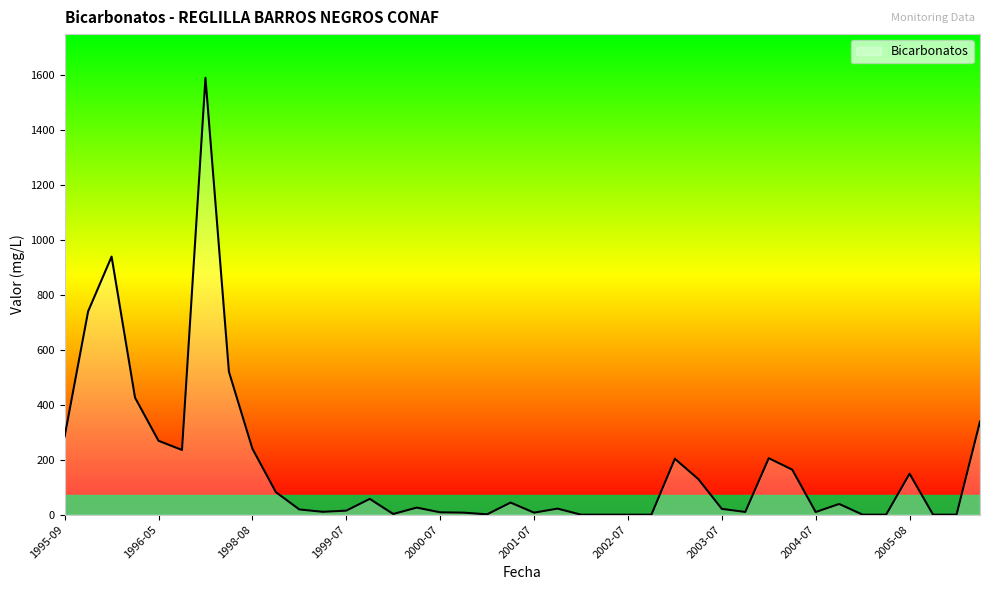

Count the number of values greater than 25.

20